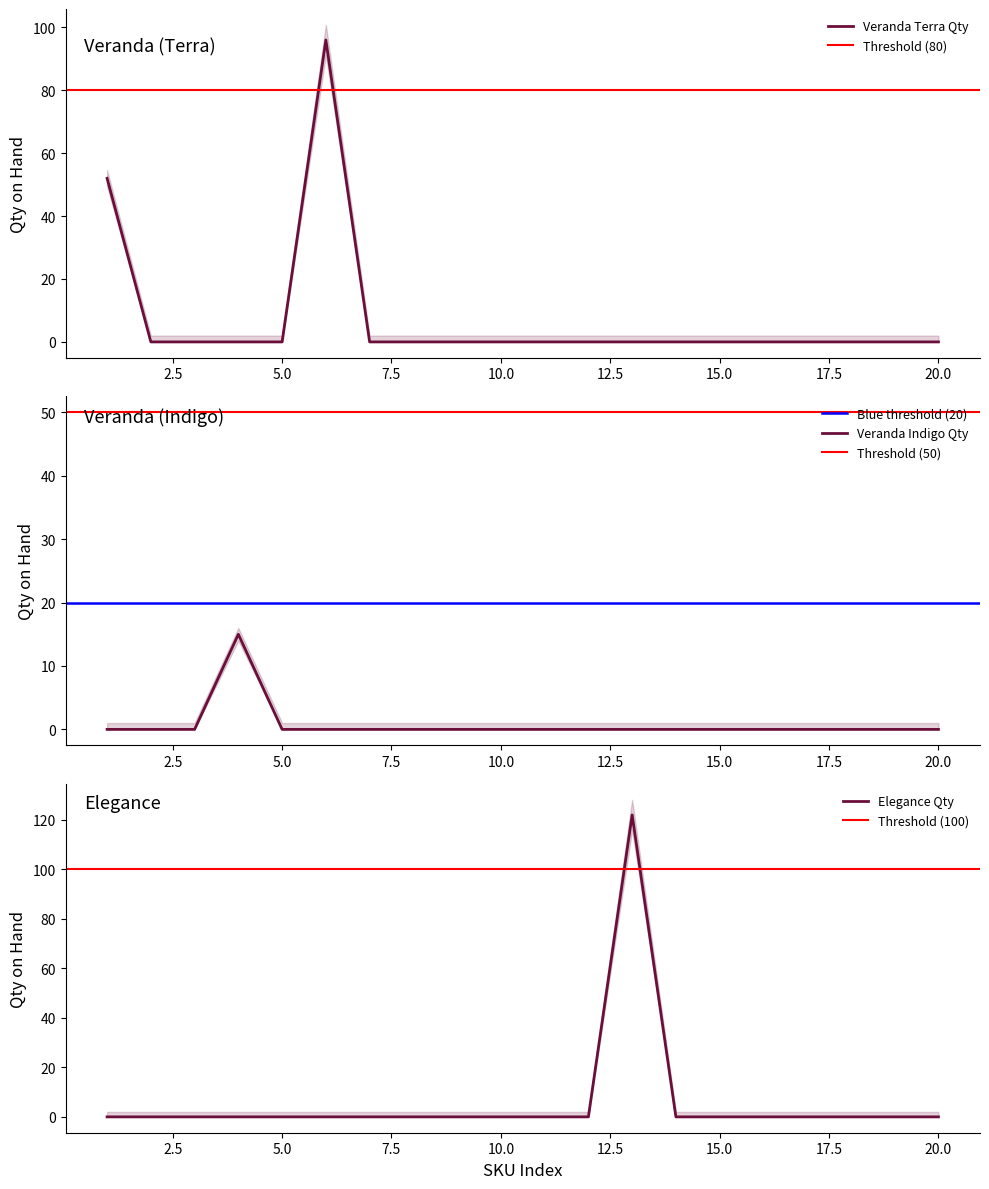

Between 6 and 14, which is larger?

6